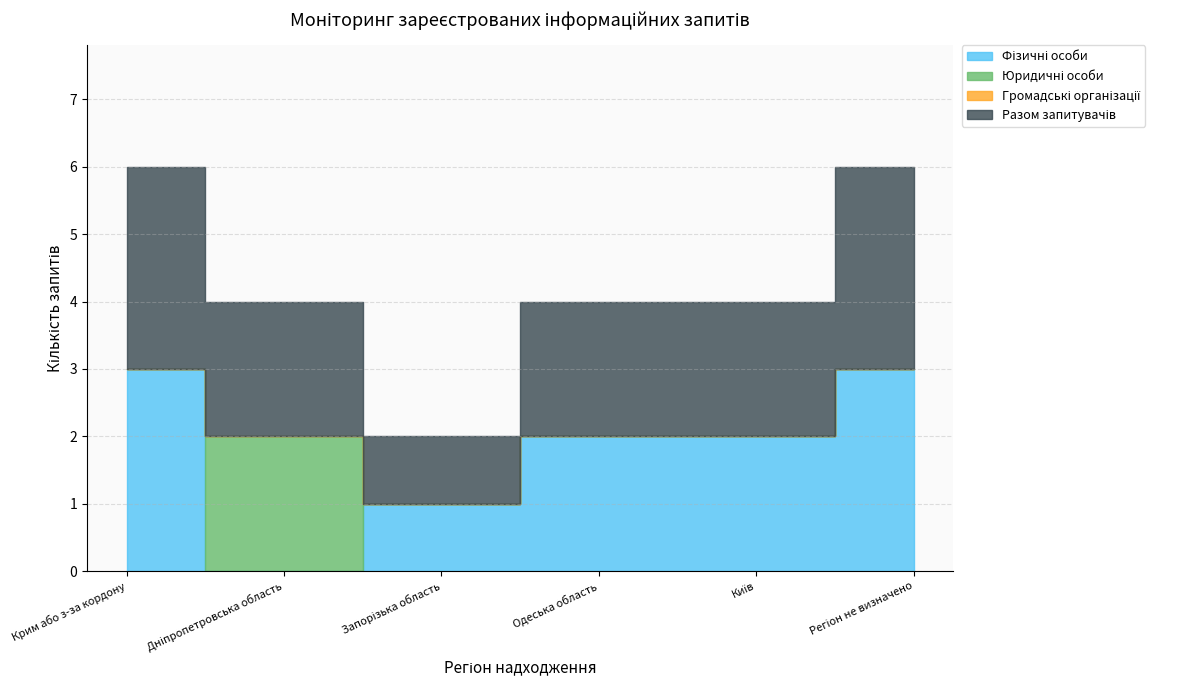

What are all the series names shown in the legend?

Фізичні особи, Юридичні особи, Громадські організації, Разом запитувачів